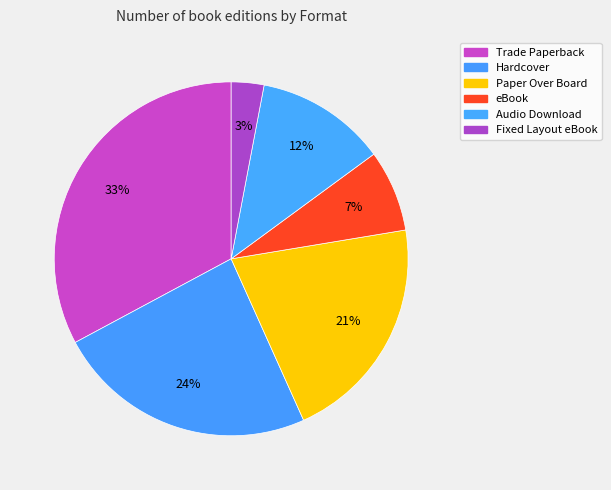

What is the largest slice in the pie chart?

Trade Paperback